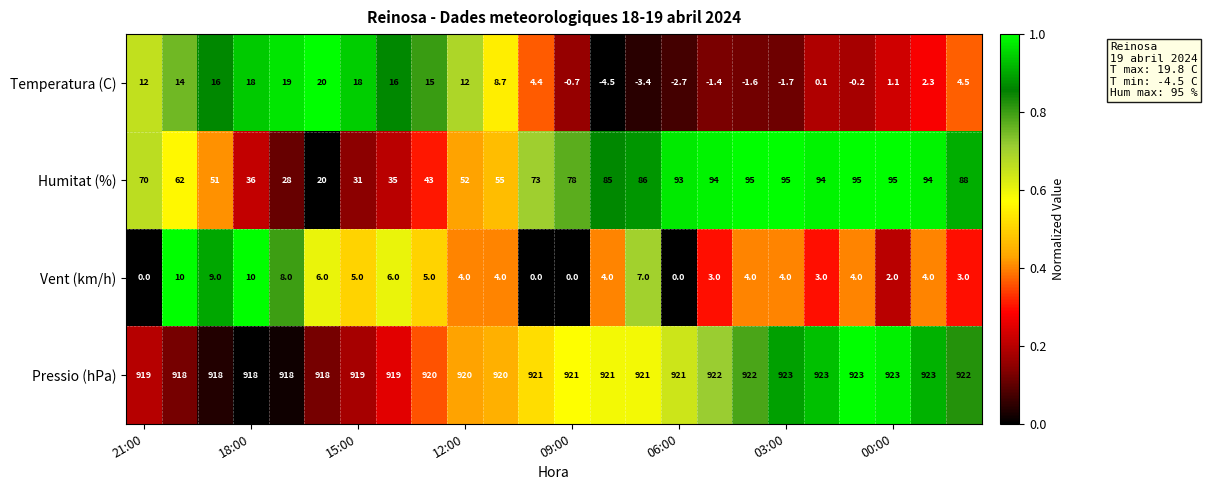

Which series has the largest total across all categories?

Pressio (hPa)